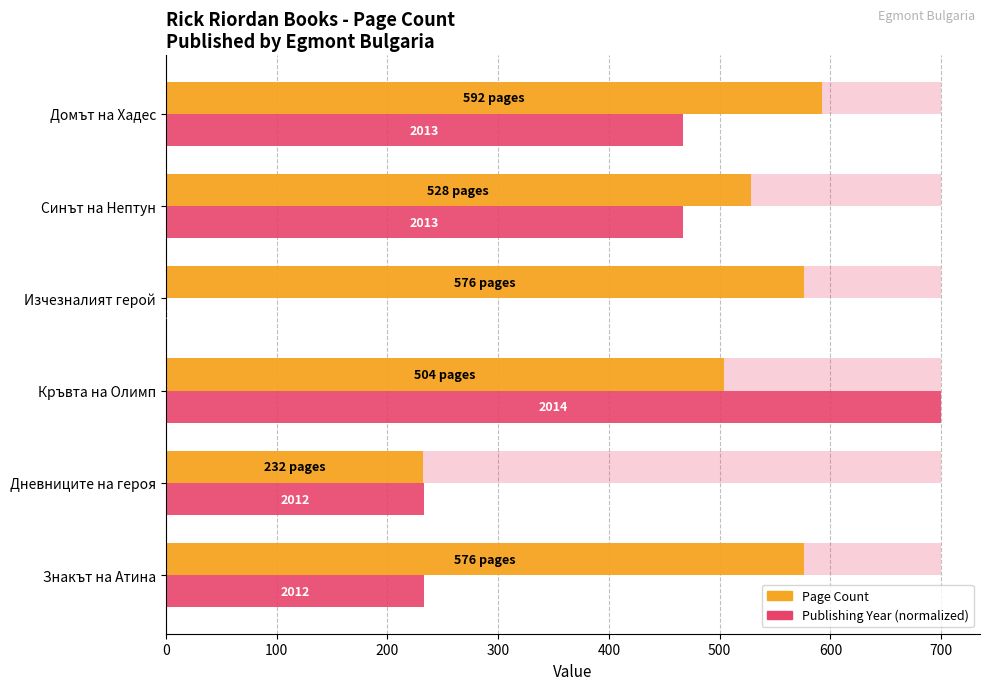

True or false: Page Count has a value of 837.6 at Домът на Хадес.

False